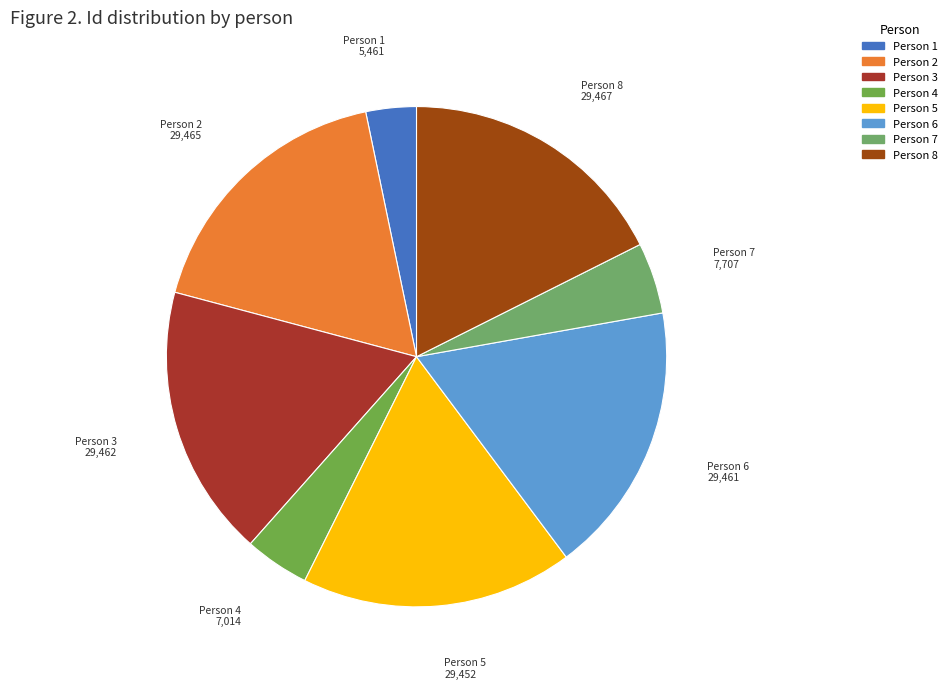

Does დიომიდე ალექსანდრეს ძე გეგიაძე represent more than half of the total?

No